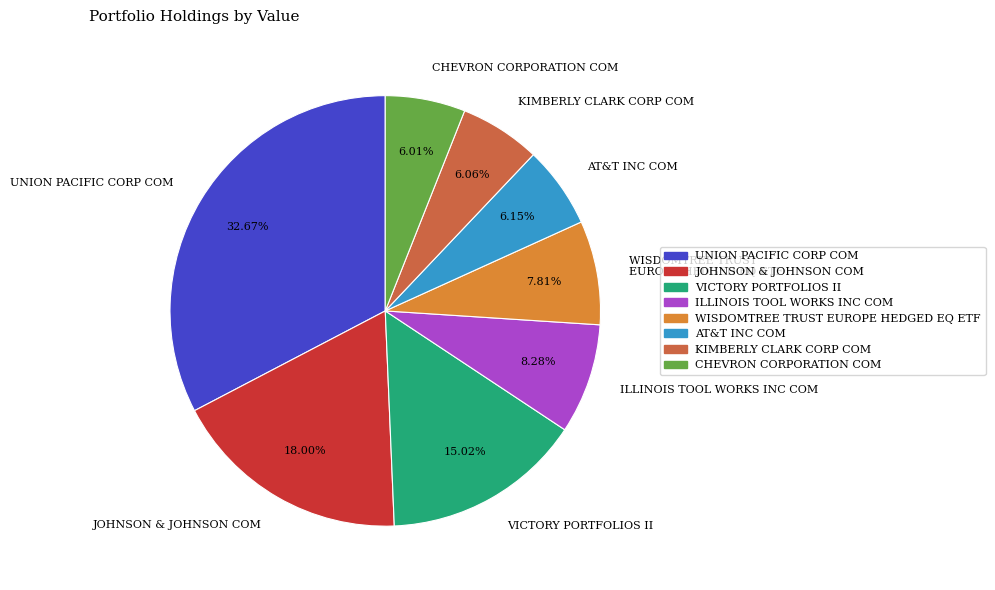

What is the ratio of the value at UNION PACIFIC CORP COM to the value at VICTORY PORTFOLIOS II?

2.2